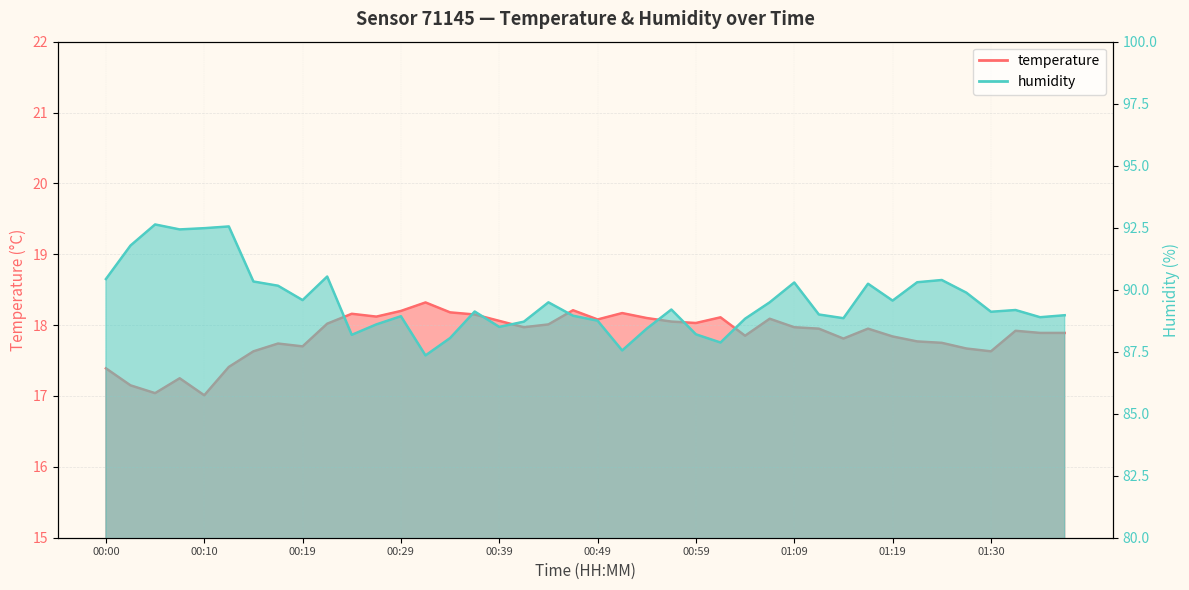

At which category is the sum across all series the highest?

00:12